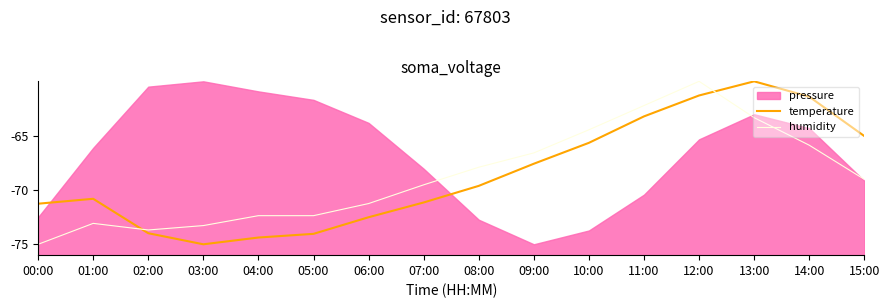

Does the chart have visible grid lines?

No